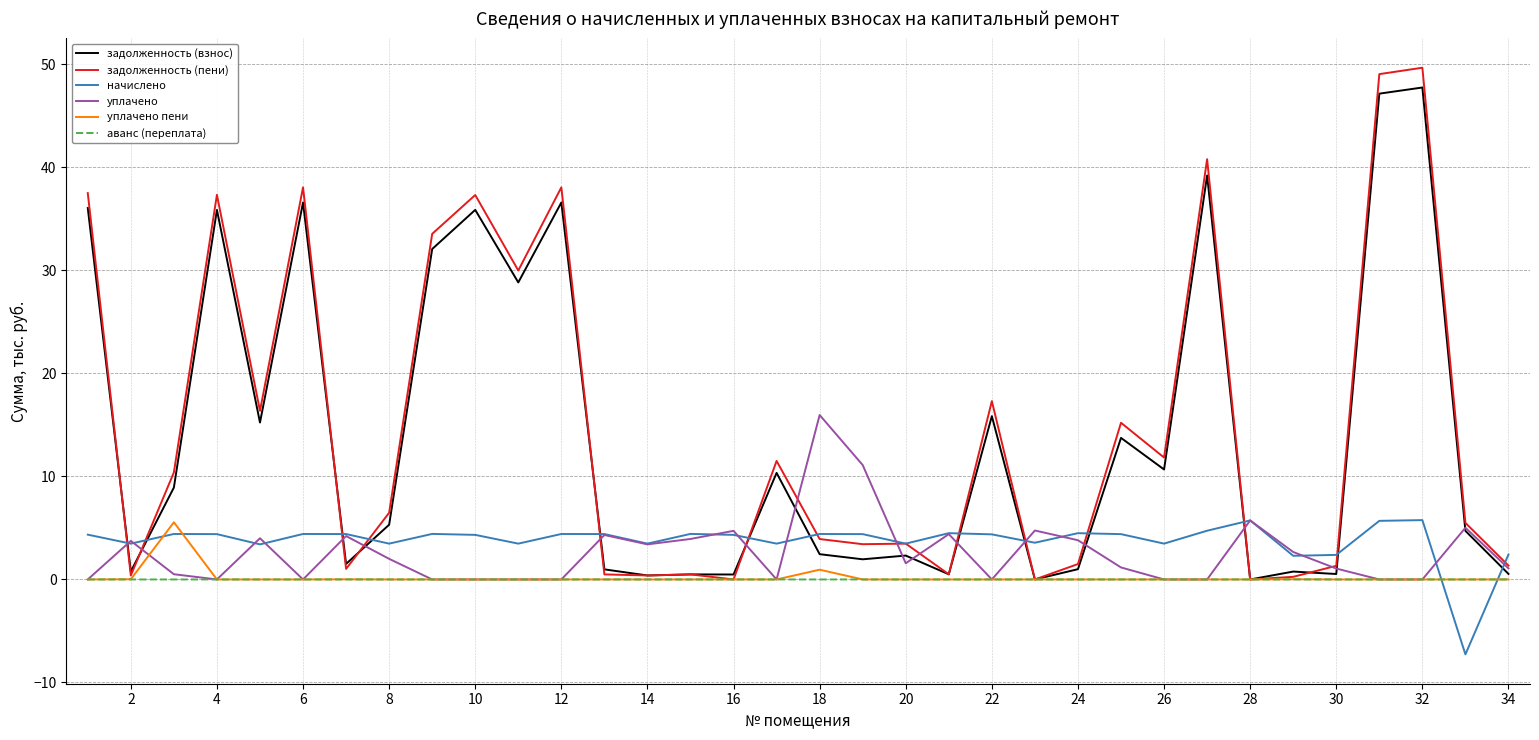

What is the difference between the maximum and second lowest values in the уплачено series?

16.0